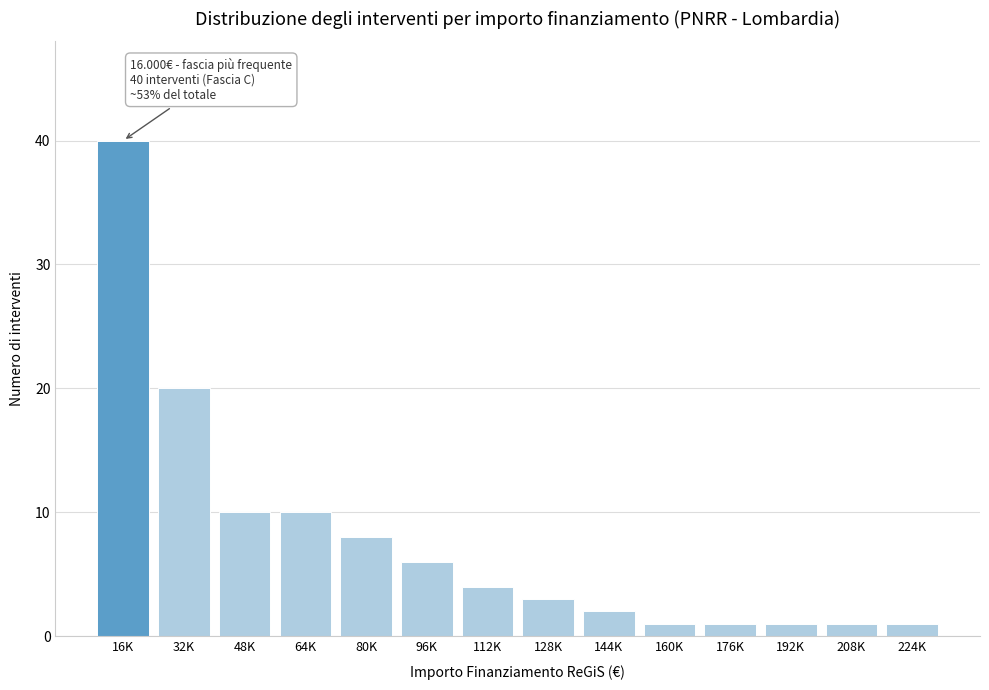

Reading left to right, what are all the values shown in this chart?

40	20	10	10	8	6	4	3	2	1	1	1	1	1